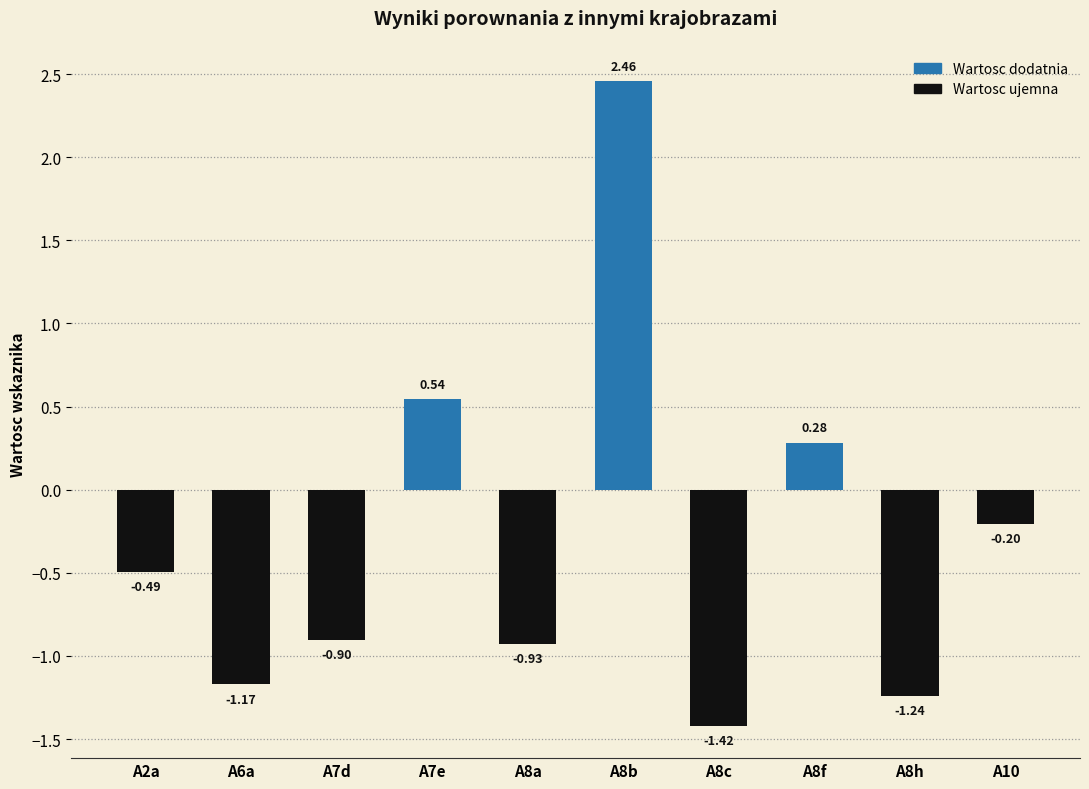

Rank the categories by value from highest to lowest.

A8b, A7e, A8f, A10, A2a, A7d, A8a, A6a, A8h, A8c